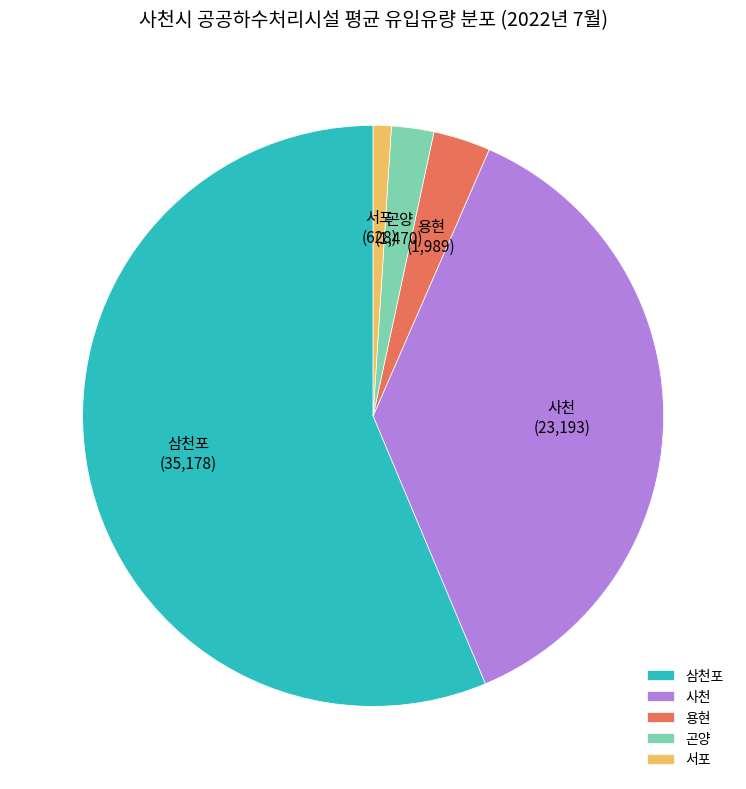

Count the number of slices in the pie.

5